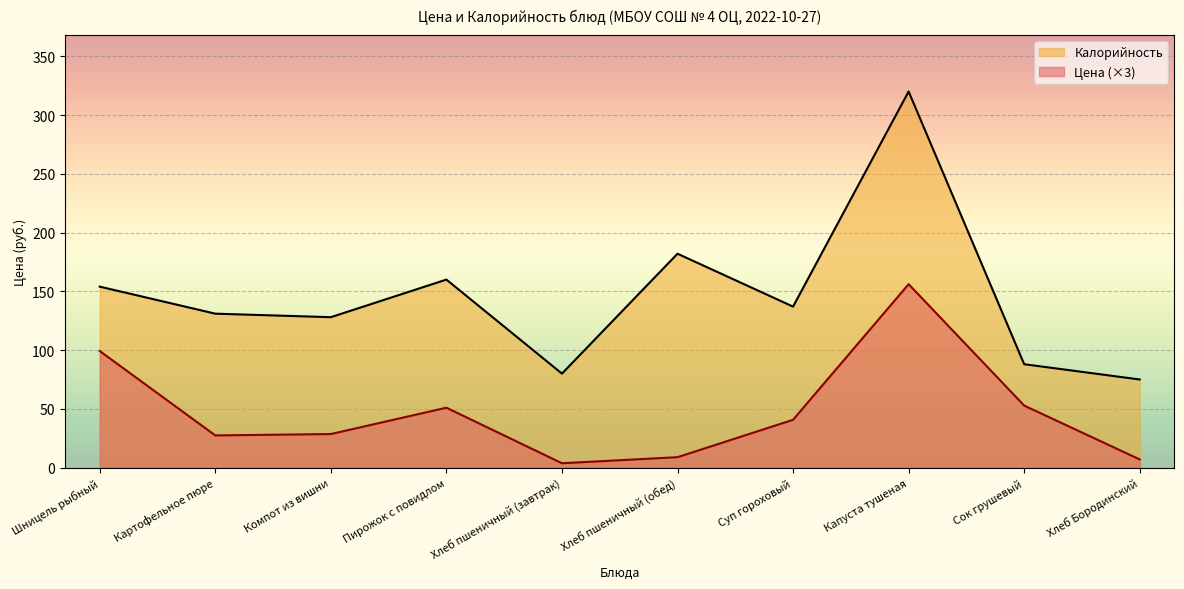

What is the approximate value of Калорийность at Хлеб пшеничный (завтрак)?

80.0